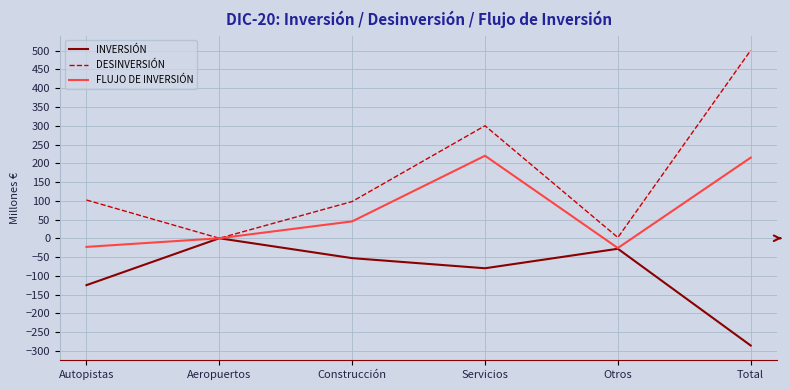

What is the lowest value of the INVERSIÓN series?

-286